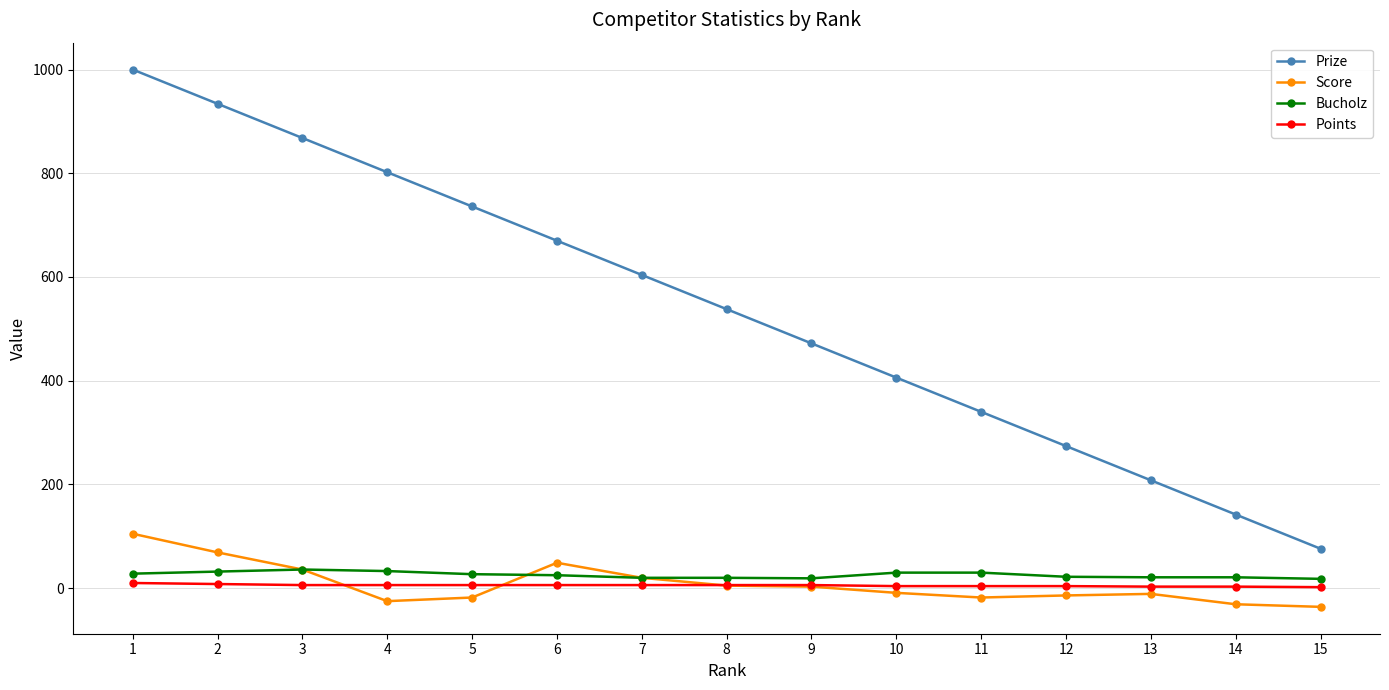

Which series has the largest range (max minus min)?

Prize